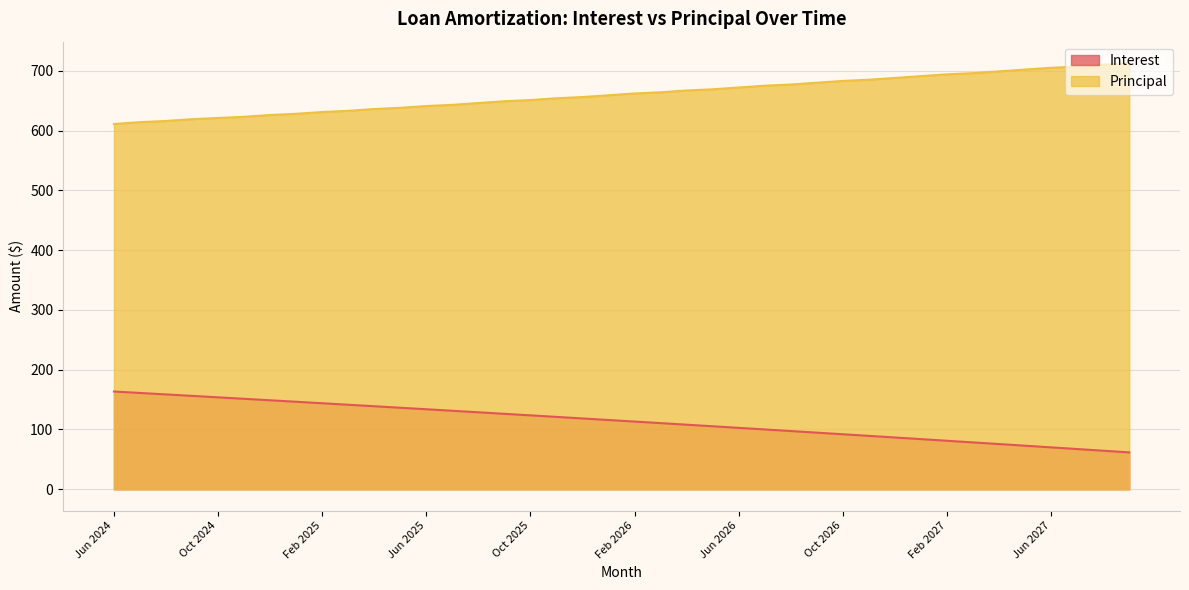

Read the Interest value at Jan 2027.

83.9